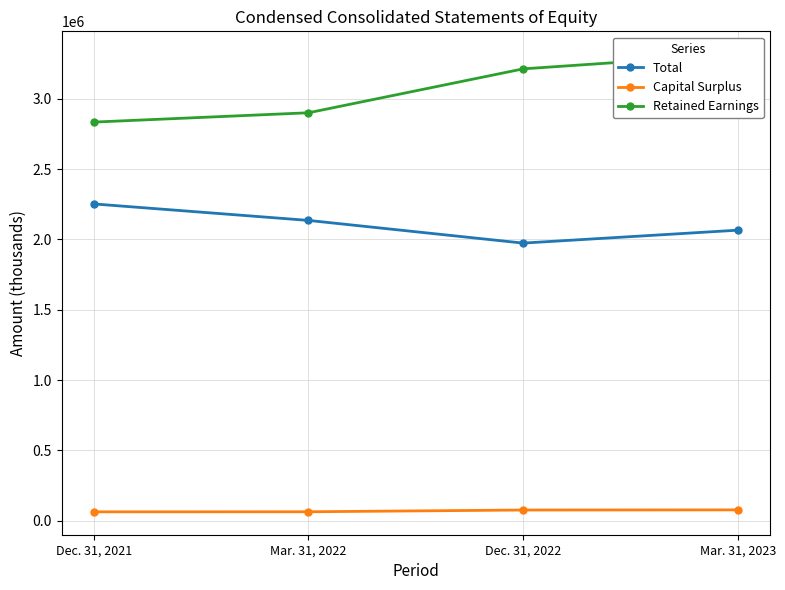

What is the difference between the maximum and minimum values in the Capital Surplus series?

13976